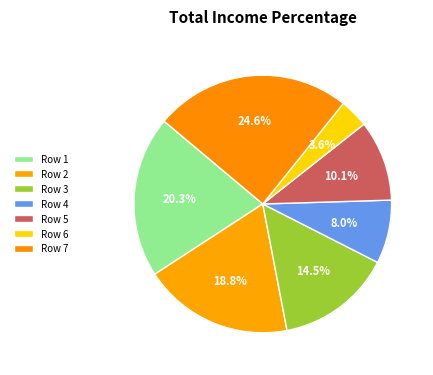

The Row 6 slice represents 12% of the pie. True or false?

False